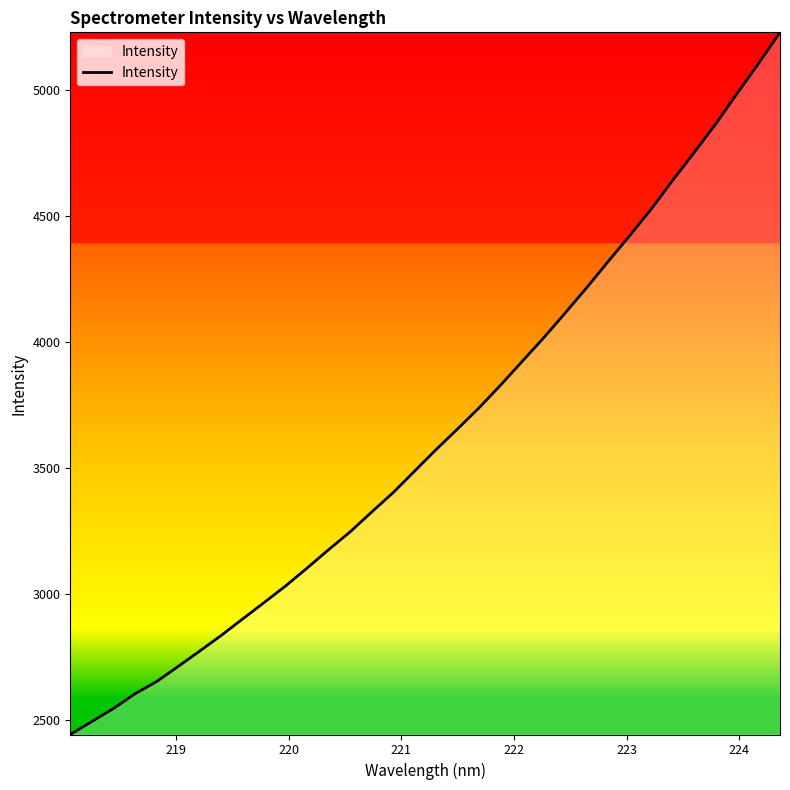

What is the minimum value shown in the chart?

2444.2